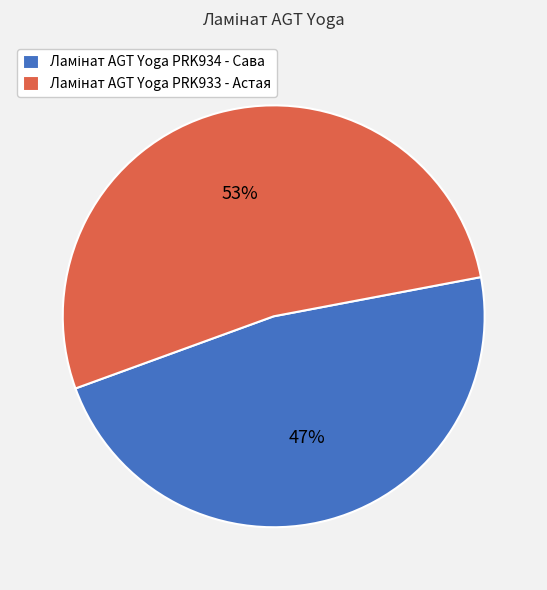

To the nearest percent, what is the average slice percentage?

50%